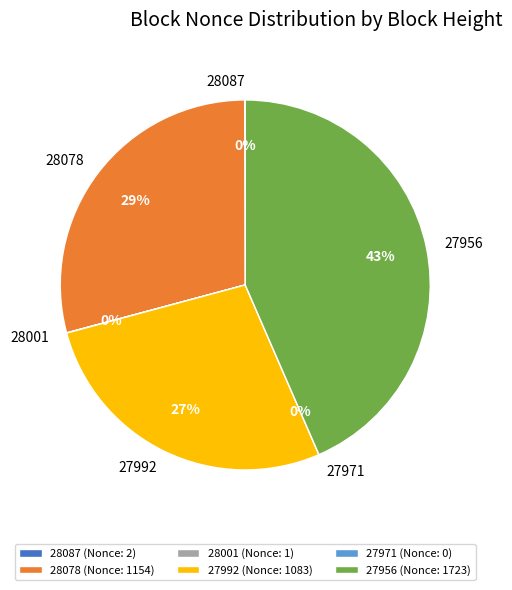

Count the number of slices in the pie.

6